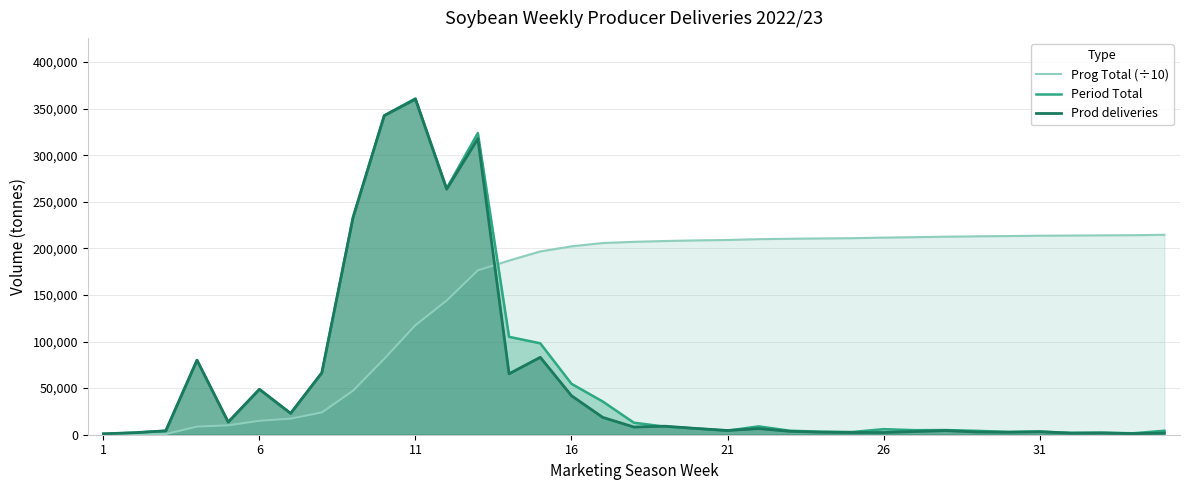

List the series in order of their peak value, lowest first.

Prog Total (÷10), Prod deliveries, Period Total